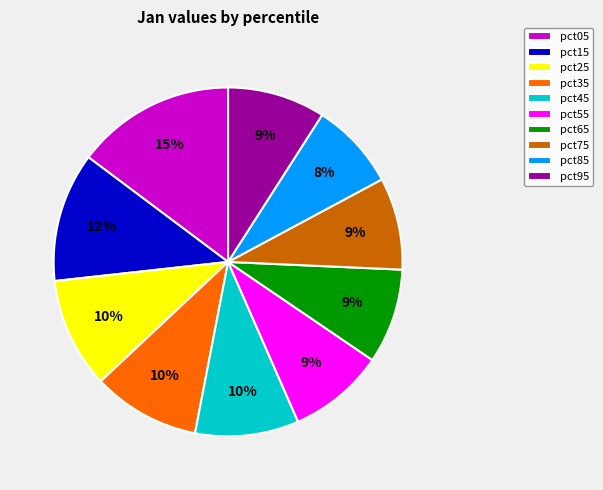

To the nearest percent, what is the average slice percentage?

10%